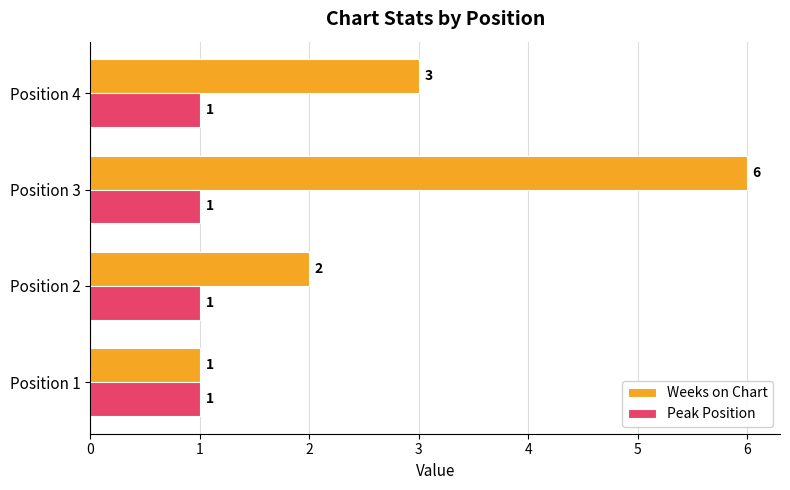

Where is Weeks on Chart nearest to the value 3?

Position 4